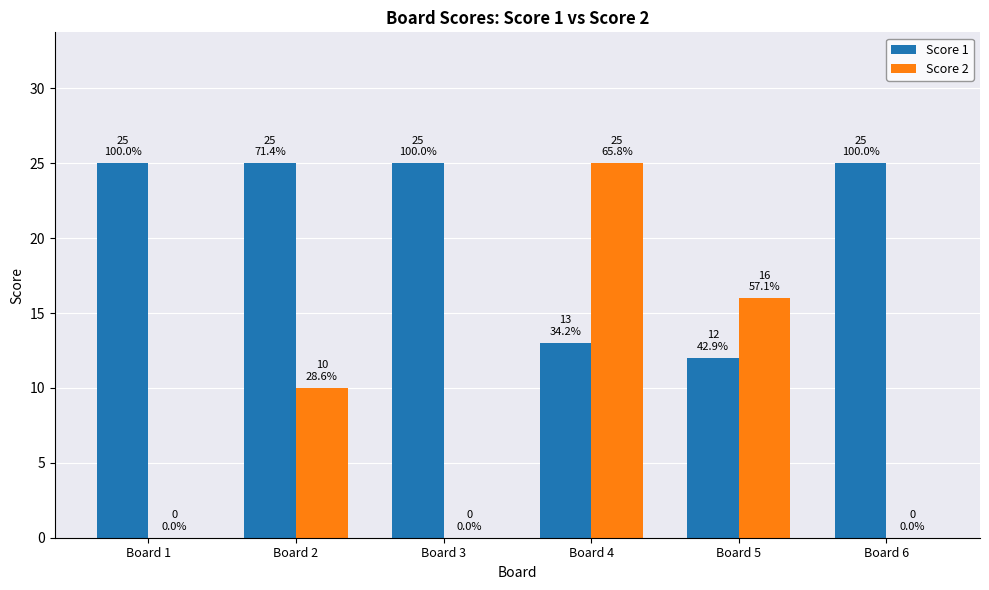

Reading left to right, list all the values displayed in this chart.

Score 1: Board 1=25	Board 2=25	Board 3=25	Board 4=13	Board 5=12	Board 6=25
Score 2: Board 1=0	Board 2=10	Board 3=0	Board 4=25	Board 5=16	Board 6=0